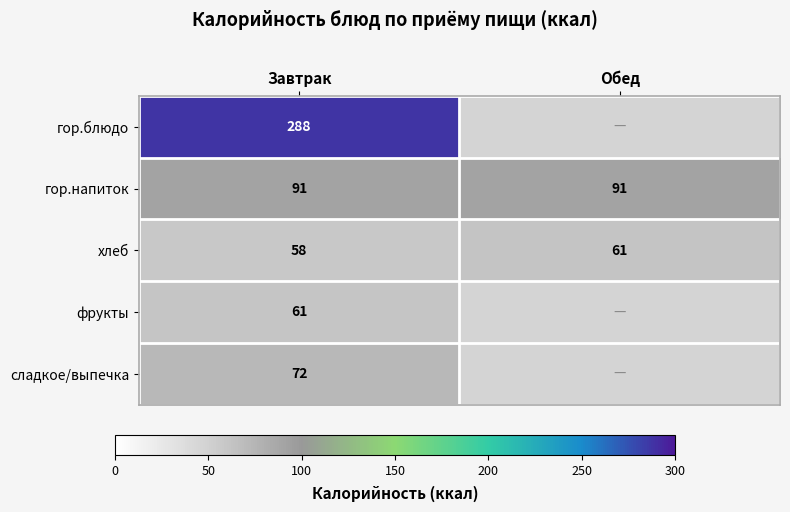

What is the total value across all series at Завтрак?

570